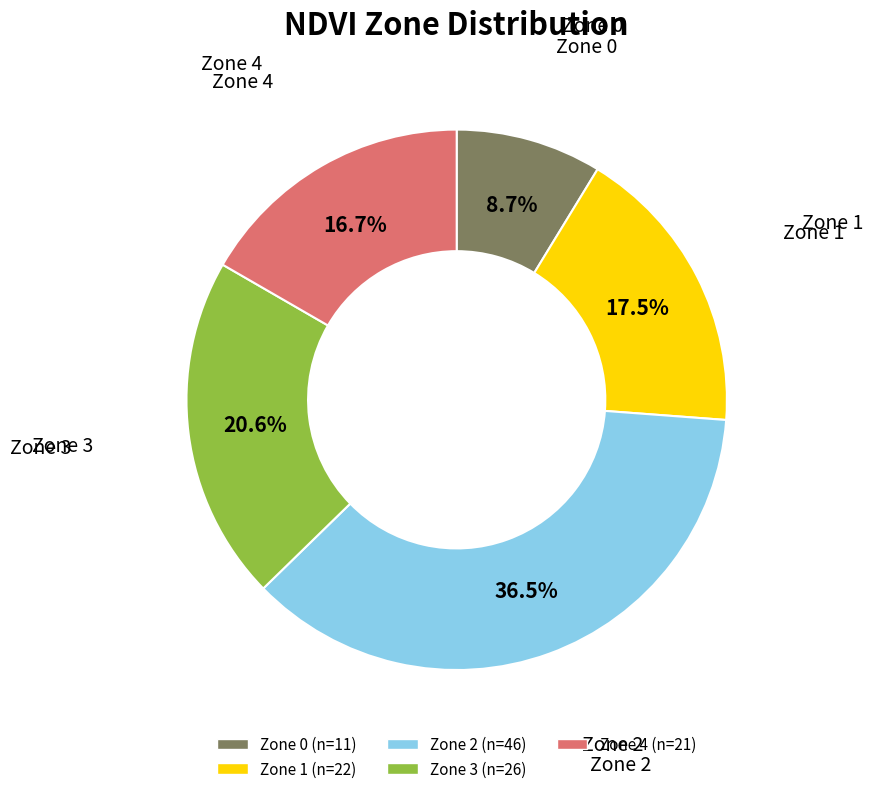

Is there any slice that represents more than half of the pie?

No